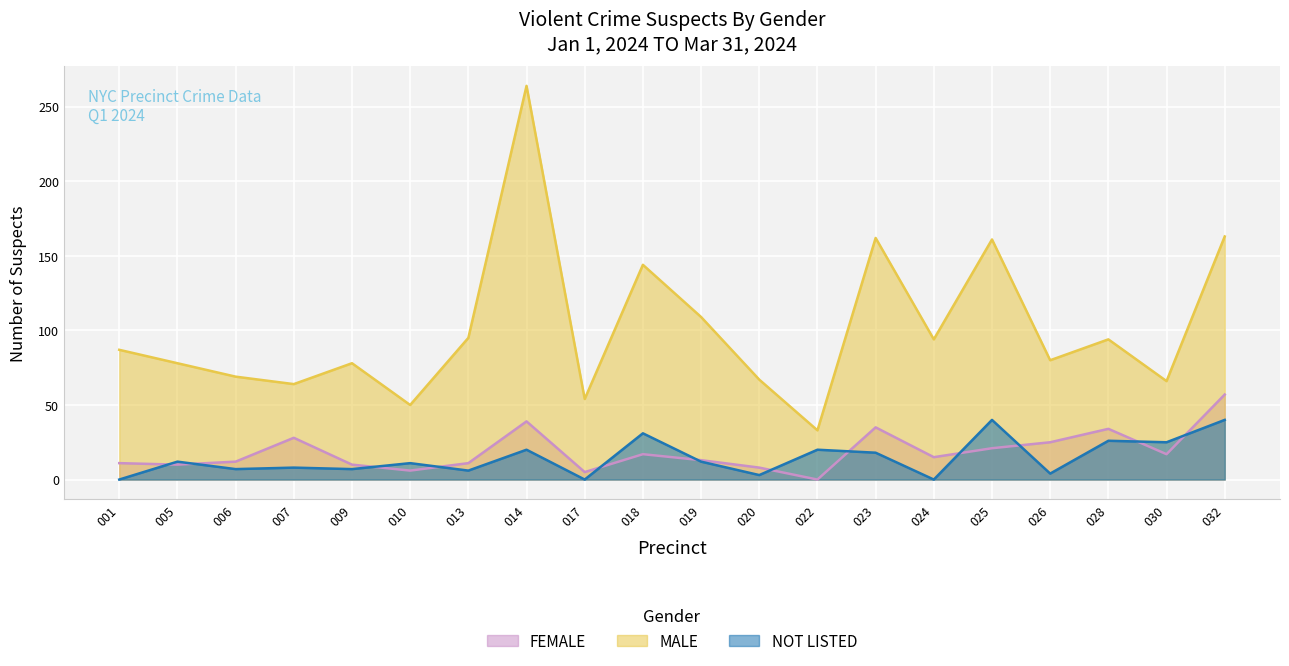

What is the value of the MALE point at the 5th from the left?

78